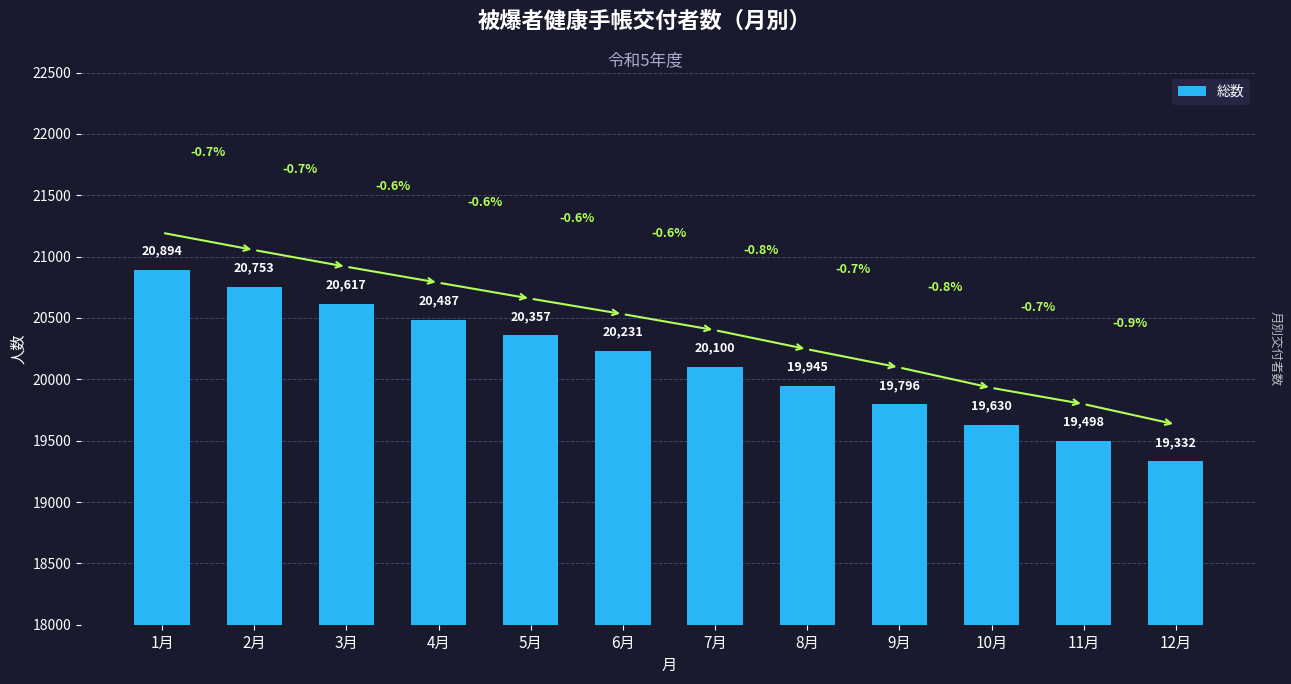

Are the bars horizontal?

No